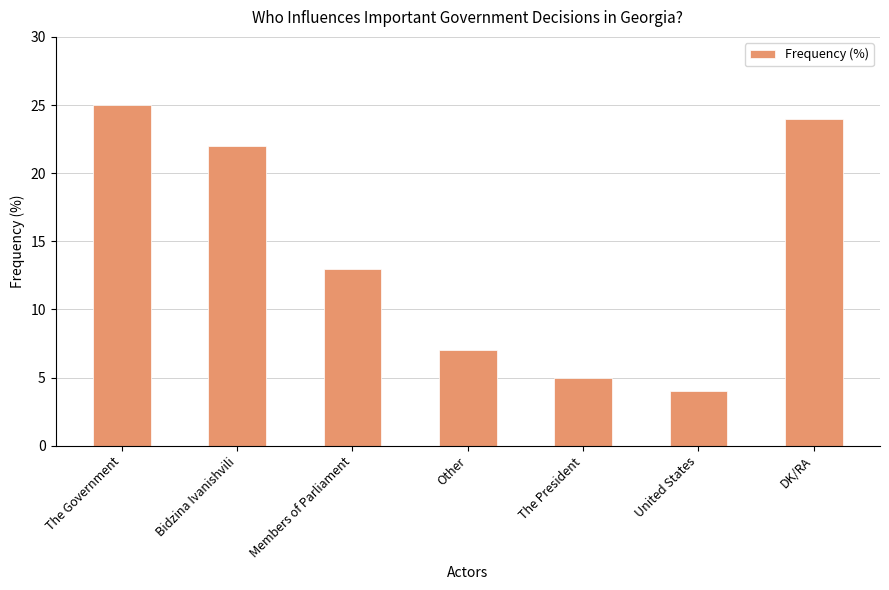

Reading left to right, transcribe all the data shown in this chart.

25	22	13	7	5	4	24